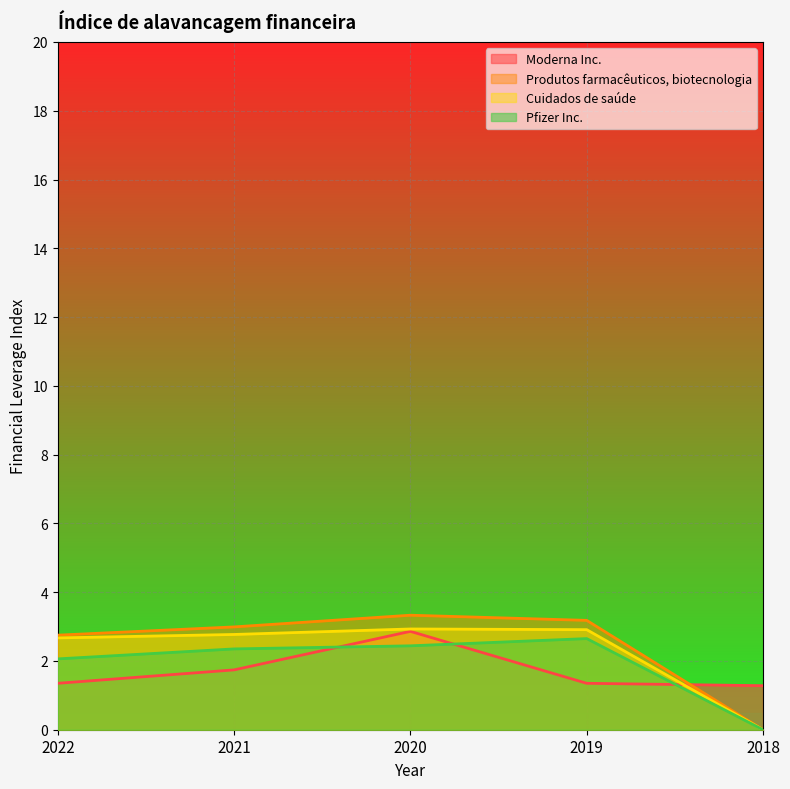

Which has a higher value, 2021 or 2018?

2021